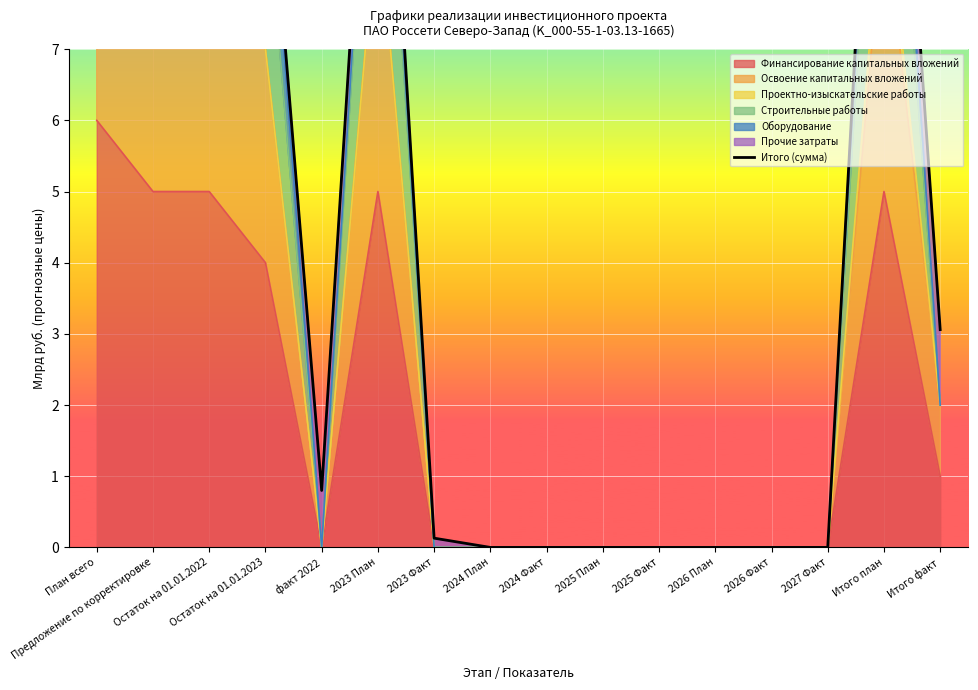

List the labels in order of value, largest first.

План всего, Итого план, Остаток на 01.01.2022, Предложение по корректировке, 2023 План, Остаток на 01.01.2023, Итого факт, факт 2022, 2023 Факт, 2024 План, 2024 Факт, 2025 План, 2025 Факт, 2026 План, 2026 Факт, 2027 Факт